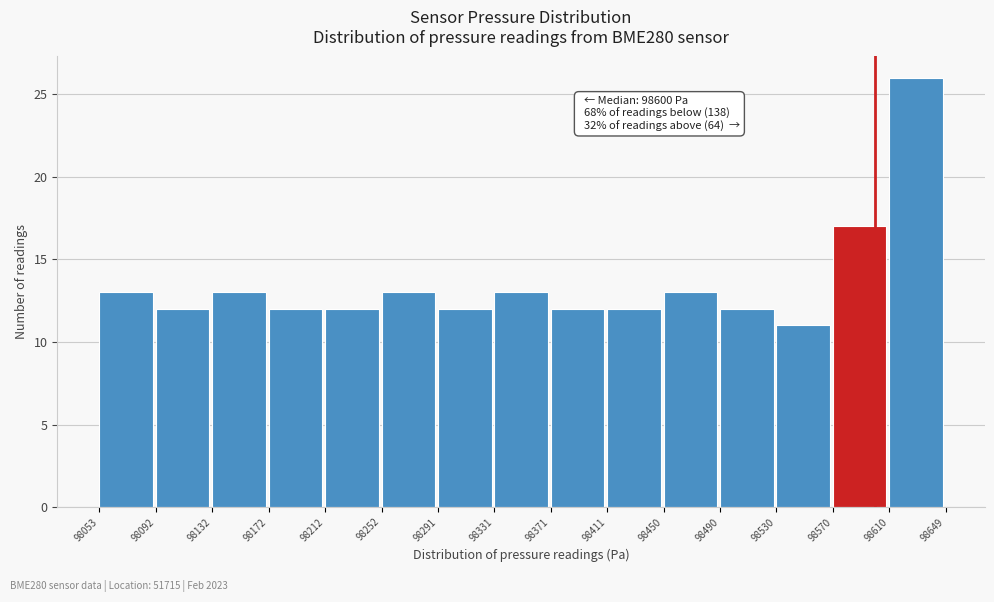

Over which range of the x-axis is the bar tallest?

98610 to 98649